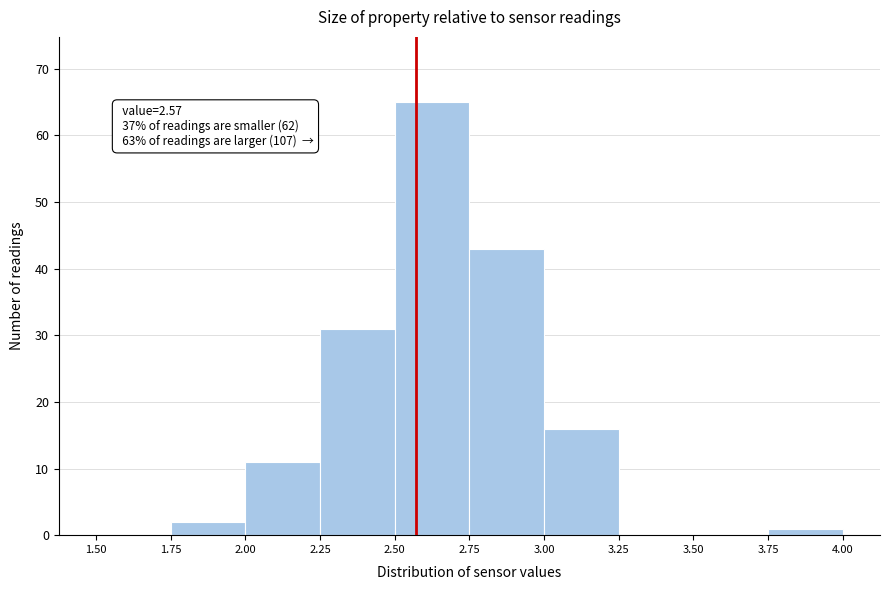

Over which range of the x-axis is the bar tallest?

2.50 to 2.75